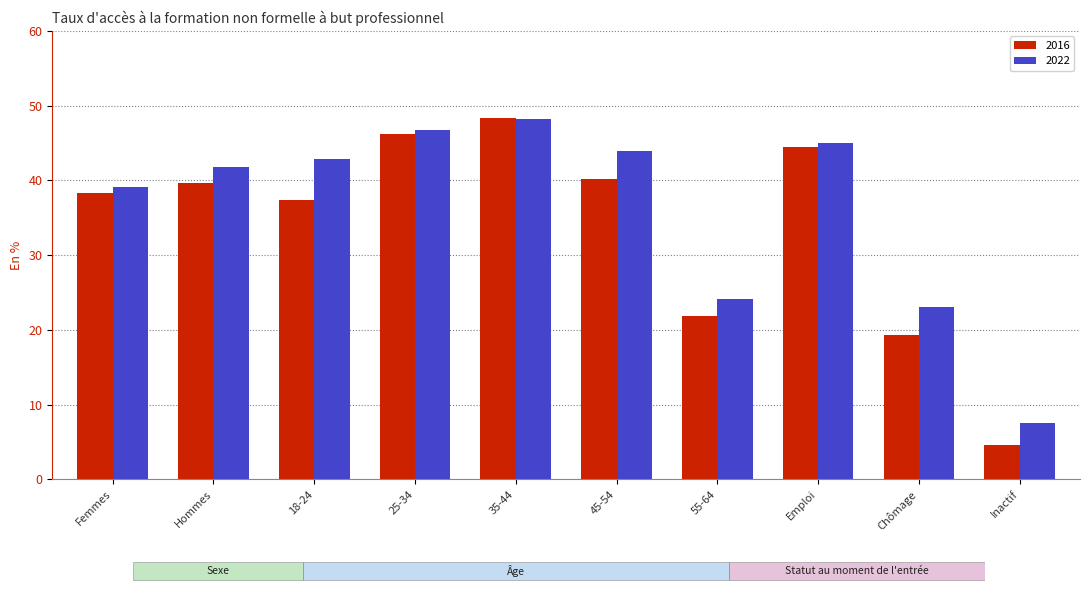

Which series changed the most between Femmes and Hommes?

2022